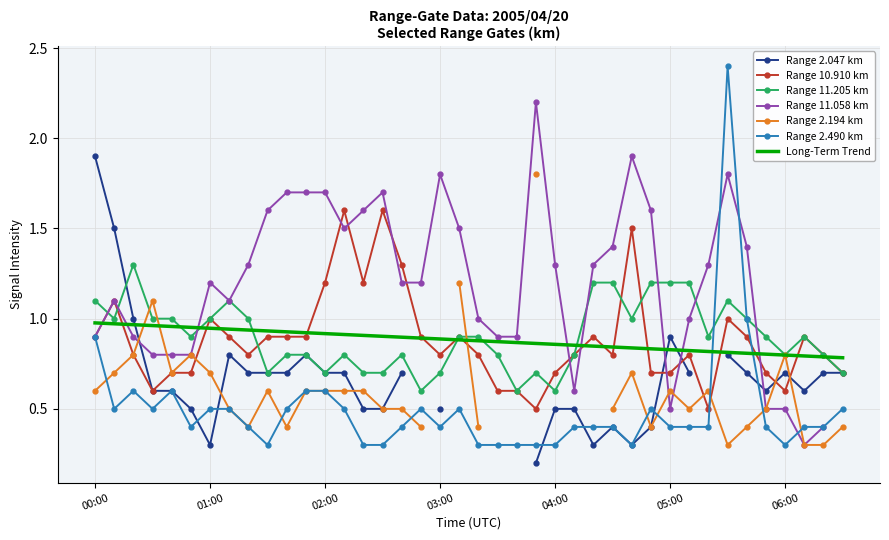

How many times do Long-Term Trend and Range 2.490 km cross each other?

2